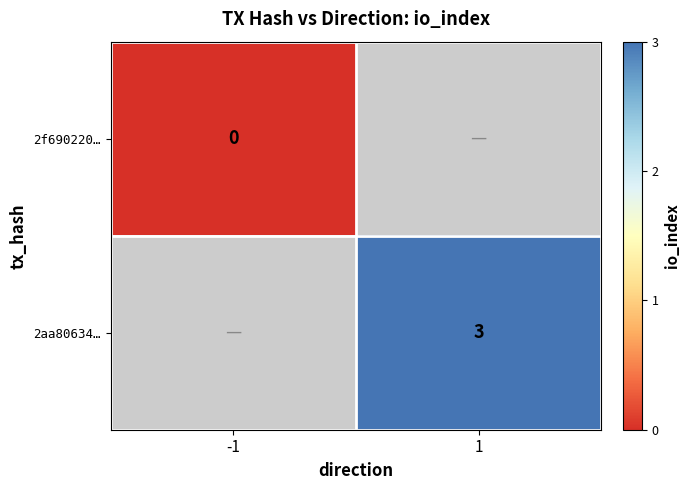

The 2aa80634… series shows 1 at 1. True or false?

False